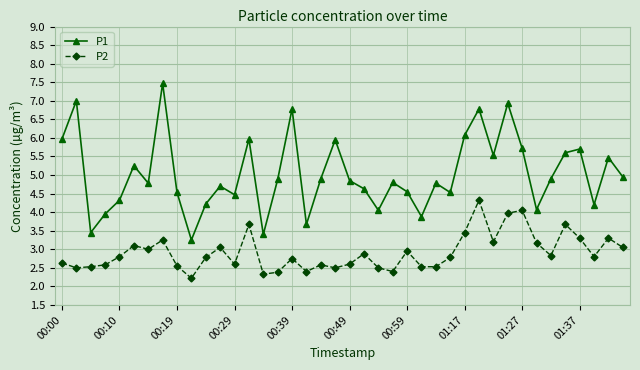

Which series has the largest total across all categories?

P1